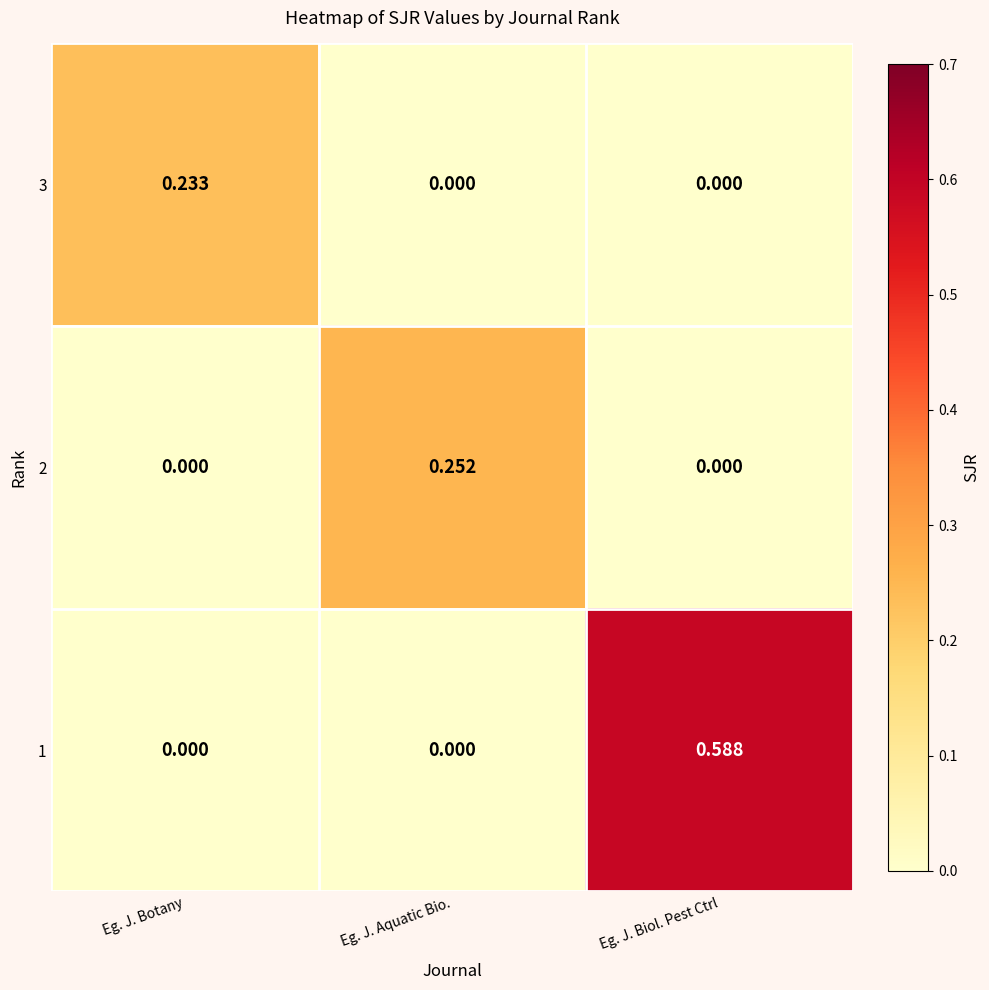

Is the value of 2 at Eg. J. Biol. Pest Ctrl greater than the value of 1 at Eg. J. Biol. Pest Ctrl?

No